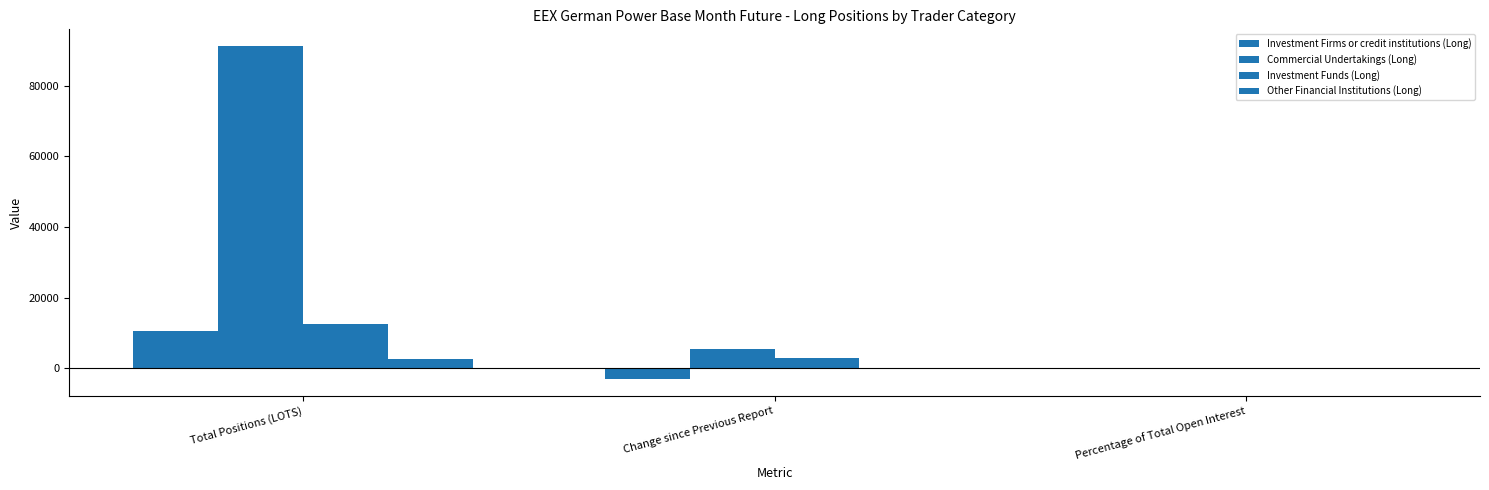

Rank the categories by Commercial Undertakings (Long) value from lowest to highest.

Percentage of Total Open Interest, Change since Previous Report, Total Positions (LOTS)